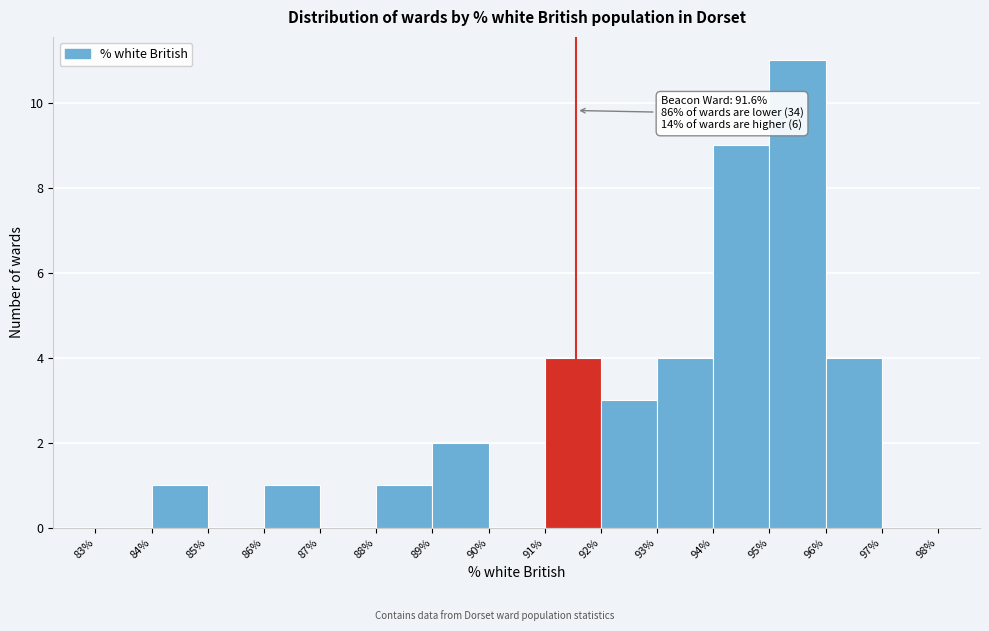

Which range on the x-axis has the tallest bar?

95% to 96%